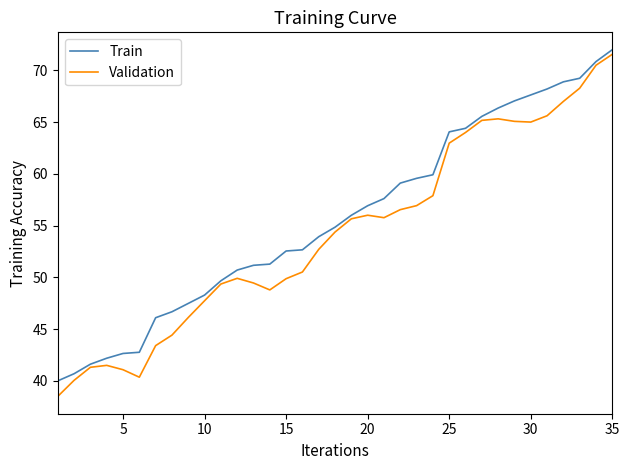

What is the smallest value displayed?

38.5